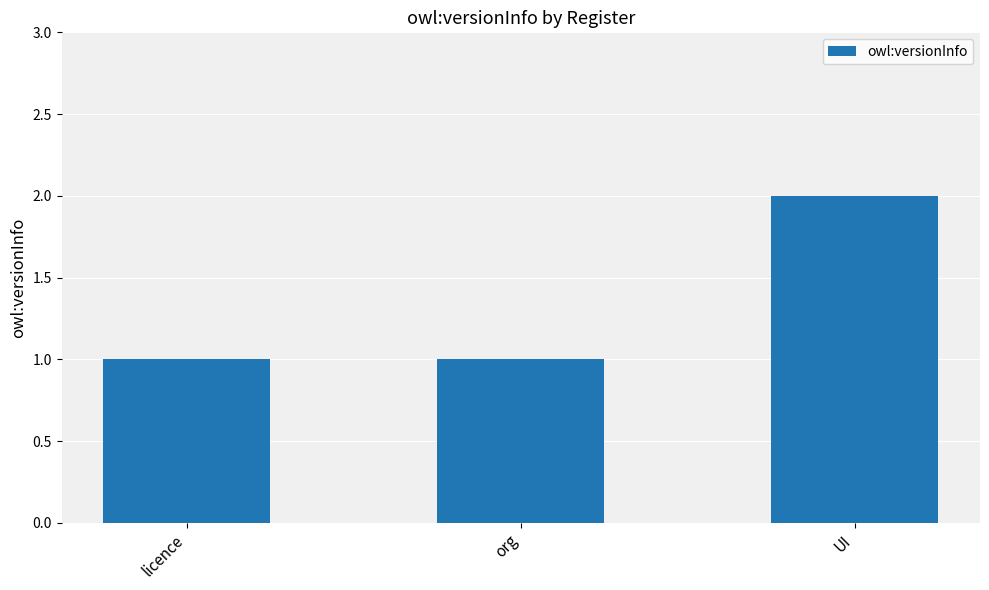

What is the change in value from org to UI?

+1